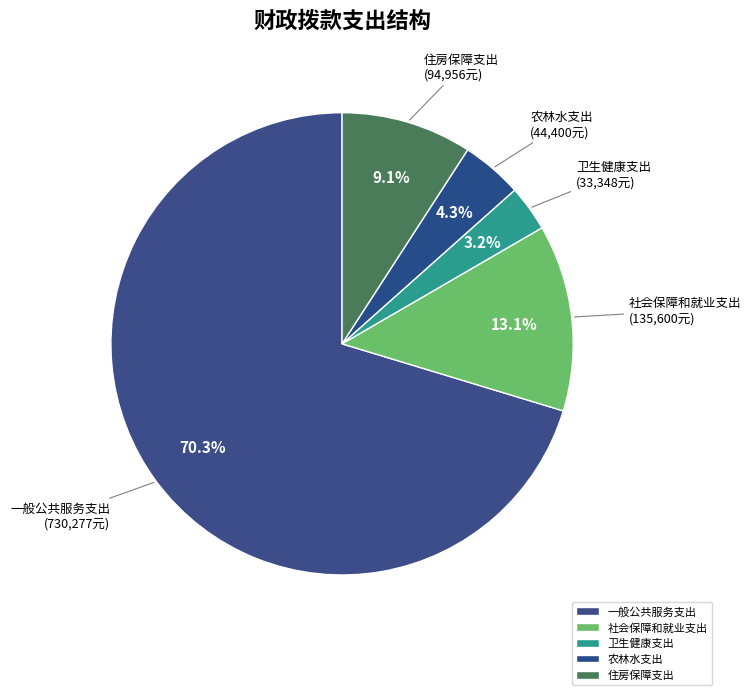

Do 卫生健康支出 and 农林水支出 together represent more than half of the pie?

No